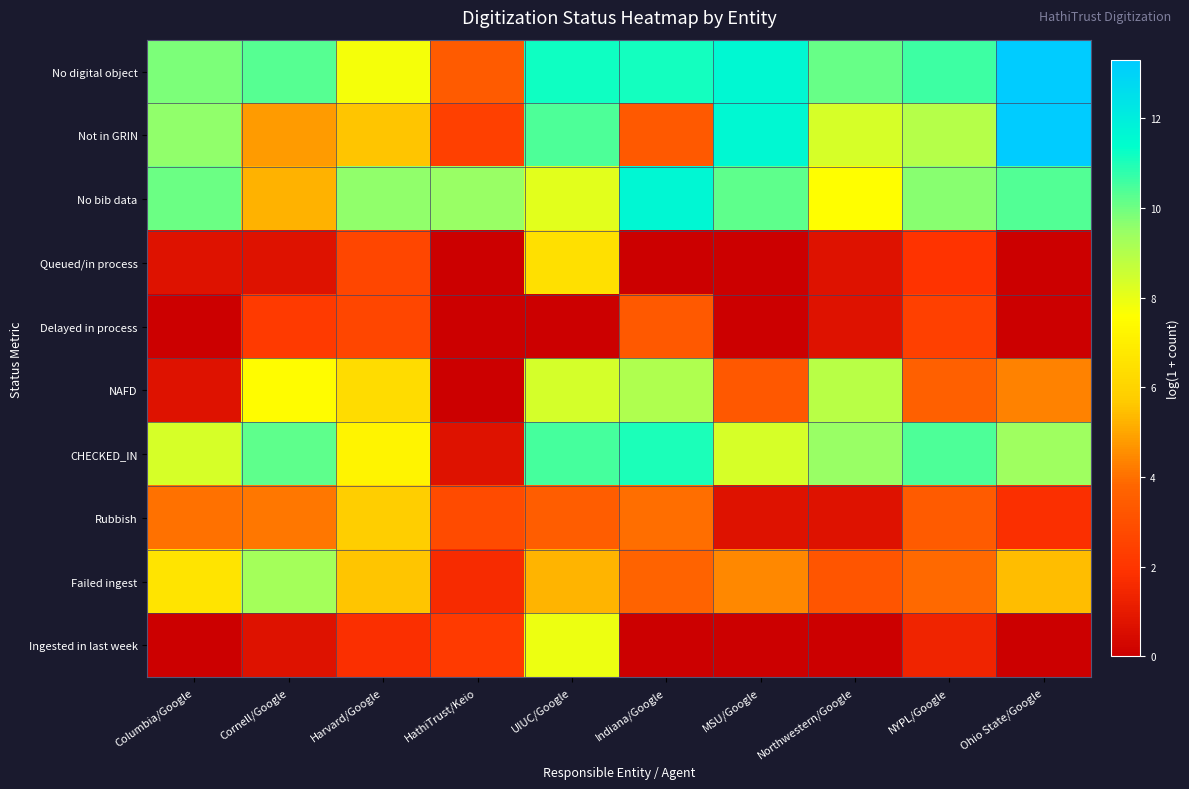

Reading left to right, transcribe all the data shown in this chart.

No digital object: Columbia/Google=9.8	Cornell/Google=10.3	Harvard/Google=7.8	HathiTrust/Keio=3.4	UIUC/Google=11.2	Indiana/Google=11.2	MSU/Google=11.6	Northwestern/Google=10.1	NYPL/Google=10.6	Ohio State/Google=13.3
Not in GRIN: Columbia/Google=9.6	Cornell/Google=4.8	Harvard/Google=5.6	HathiTrust/Keio=2.4	UIUC/Google=10.4	Indiana/Google=3.4	MSU/Google=11.6	Northwestern/Google=8.4	NYPL/Google=9.0	Ohio State/Google=13.3
No bib data: Columbia/Google=10.0	Cornell/Google=5.2	Harvard/Google=9.6	HathiTrust/Keio=9.5	UIUC/Google=8.1	Indiana/Google=11.6	MSU/Google=10.2	Northwestern/Google=7.6	NYPL/Google=9.7	Ohio State/Google=10.3
Queued/in process: Columbia/Google=0.7	Cornell/Google=0.7	Harvard/Google=2.6	HathiTrust/Keio=0.0	UIUC/Google=6.4	Indiana/Google=0.0	MSU/Google=0.0	Northwestern/Google=0.7	NYPL/Google=1.9	Ohio State/Google=0.0
Delayed in process: Columbia/Google=0.0	Cornell/Google=2.2	Harvard/Google=2.6	HathiTrust/Keio=0.0	UIUC/Google=0.0	Indiana/Google=3.4	MSU/Google=0.0	Northwestern/Google=0.7	NYPL/Google=2.4	Ohio State/Google=0.0
NAFD: Columbia/Google=0.7	Cornell/Google=7.5	Harvard/Google=6.3	HathiTrust/Keio=0.0	UIUC/Google=8.4	Indiana/Google=9.1	MSU/Google=3.3	Northwestern/Google=8.9	NYPL/Google=3.6	Ohio State/Google=4.3
CHECKED_IN: Columbia/Google=8.4	Cornell/Google=10.2	Harvard/Google=7.2	HathiTrust/Keio=0.7	UIUC/Google=10.5	Indiana/Google=11.0	MSU/Google=8.3	Northwestern/Google=9.5	NYPL/Google=10.4	Ohio State/Google=9.3
Rubbish: Columbia/Google=4.0	Cornell/Google=4.1	Harvard/Google=5.8	HathiTrust/Keio=2.8	UIUC/Google=3.5	Indiana/Google=4.0	MSU/Google=0.7	Northwestern/Google=0.7	NYPL/Google=3.4	Ohio State/Google=1.8
Failed ingest: Columbia/Google=6.6	Cornell/Google=9.3	Harvard/Google=5.6	HathiTrust/Keio=1.6	UIUC/Google=5.3	Indiana/Google=3.7	MSU/Google=4.5	Northwestern/Google=3.2	NYPL/Google=3.9	Ohio State/Google=5.4
Ingested in last week: Columbia/Google=0.0	Cornell/Google=0.7	Harvard/Google=1.8	HathiTrust/Keio=2.2	UIUC/Google=7.9	Indiana/Google=0.0	MSU/Google=0.0	Northwestern/Google=0.0	NYPL/Google=1.4	Ohio State/Google=0.0